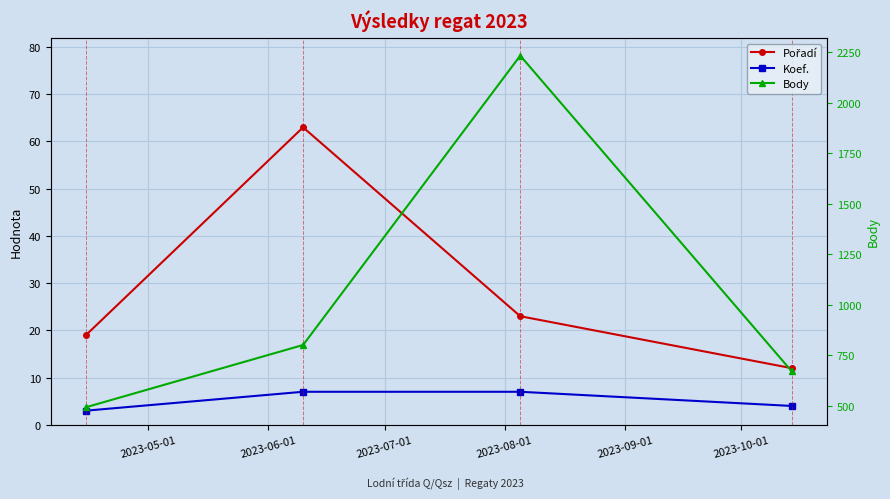

At which category does the chart reach its minimum across all series?

2023-05-01